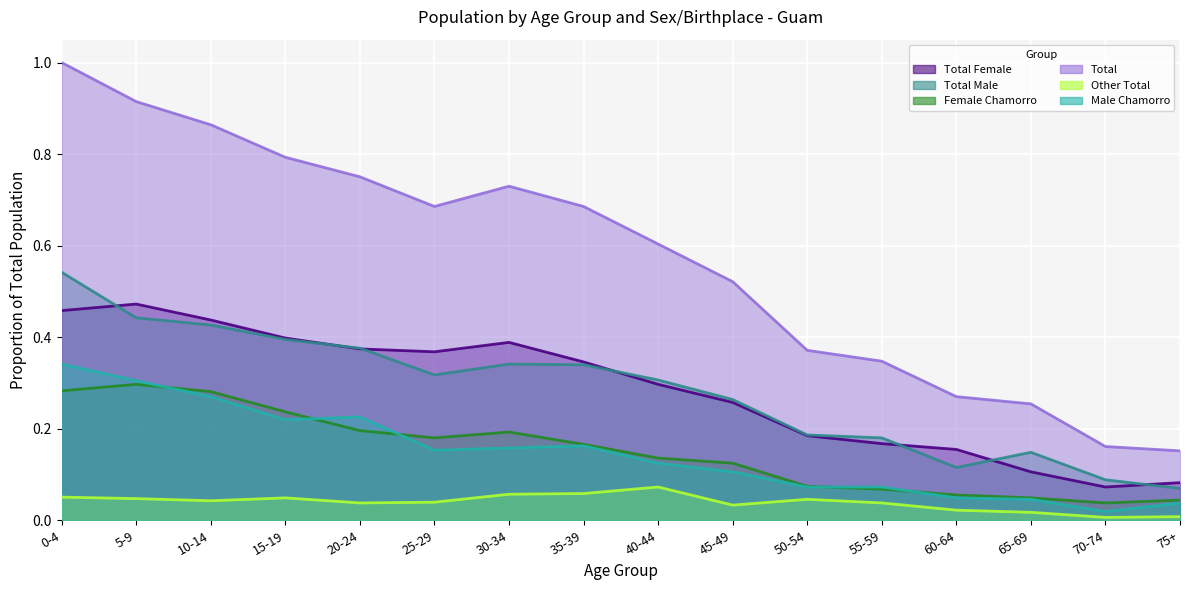

How many interior local valleys does the Female Chamorro series have?

2